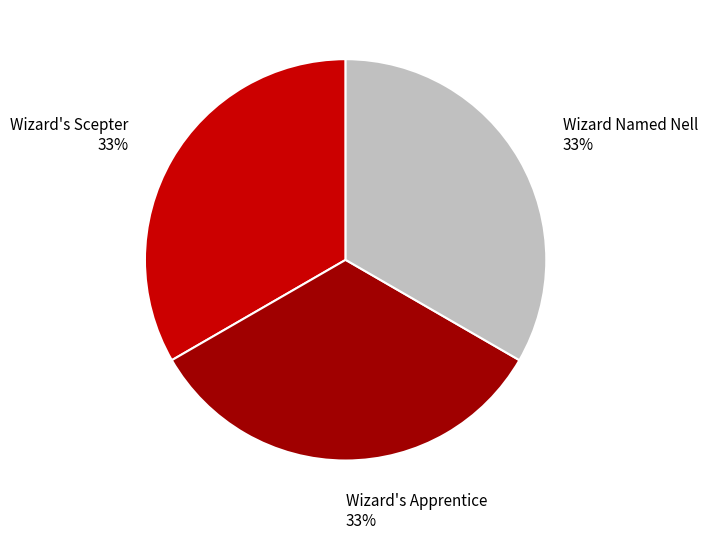

Does any single category account for the majority?

No